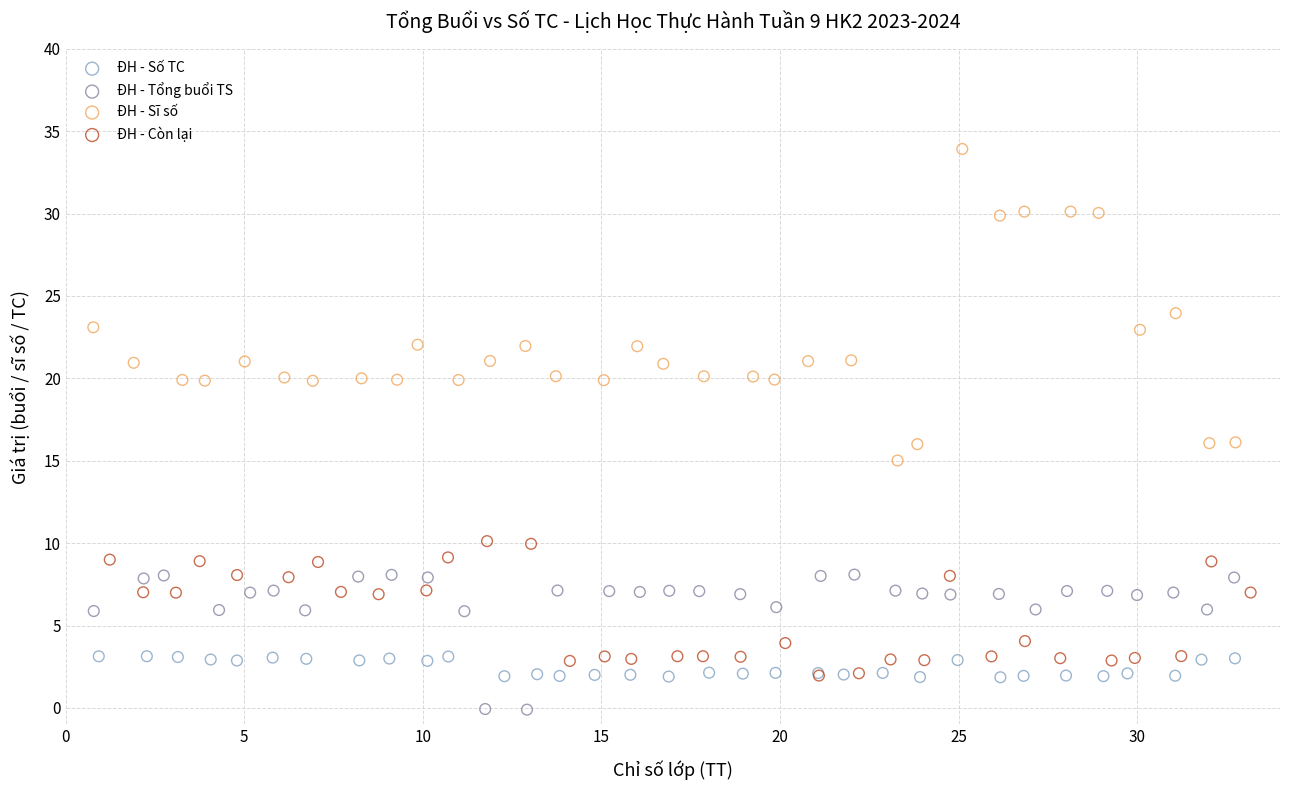

Which series has the largest Y range (max minus min)?

ĐH - Sĩ số